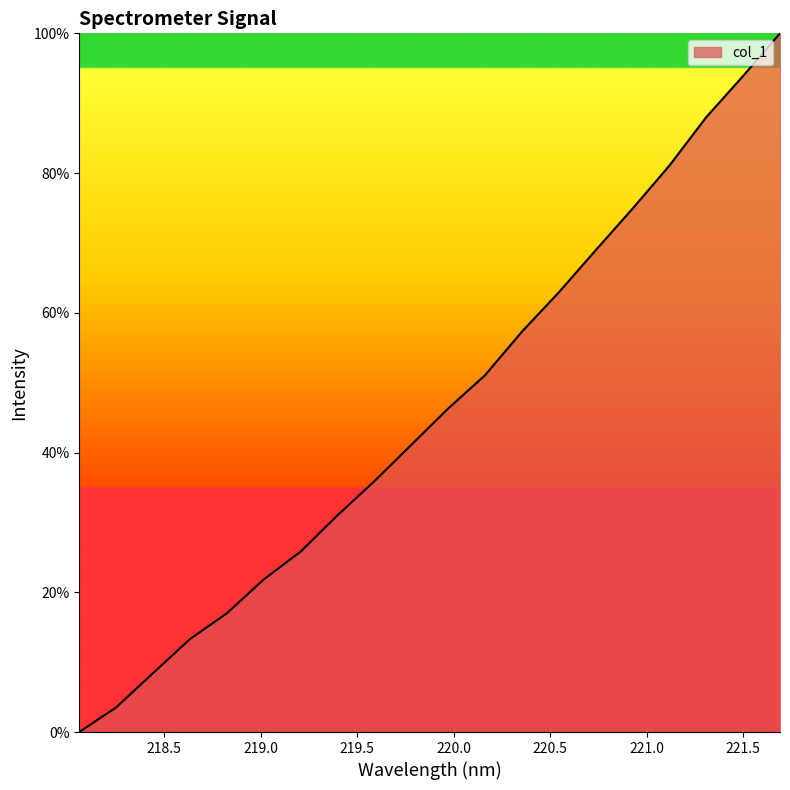

What is the maximum value shown in the chart?

100.0